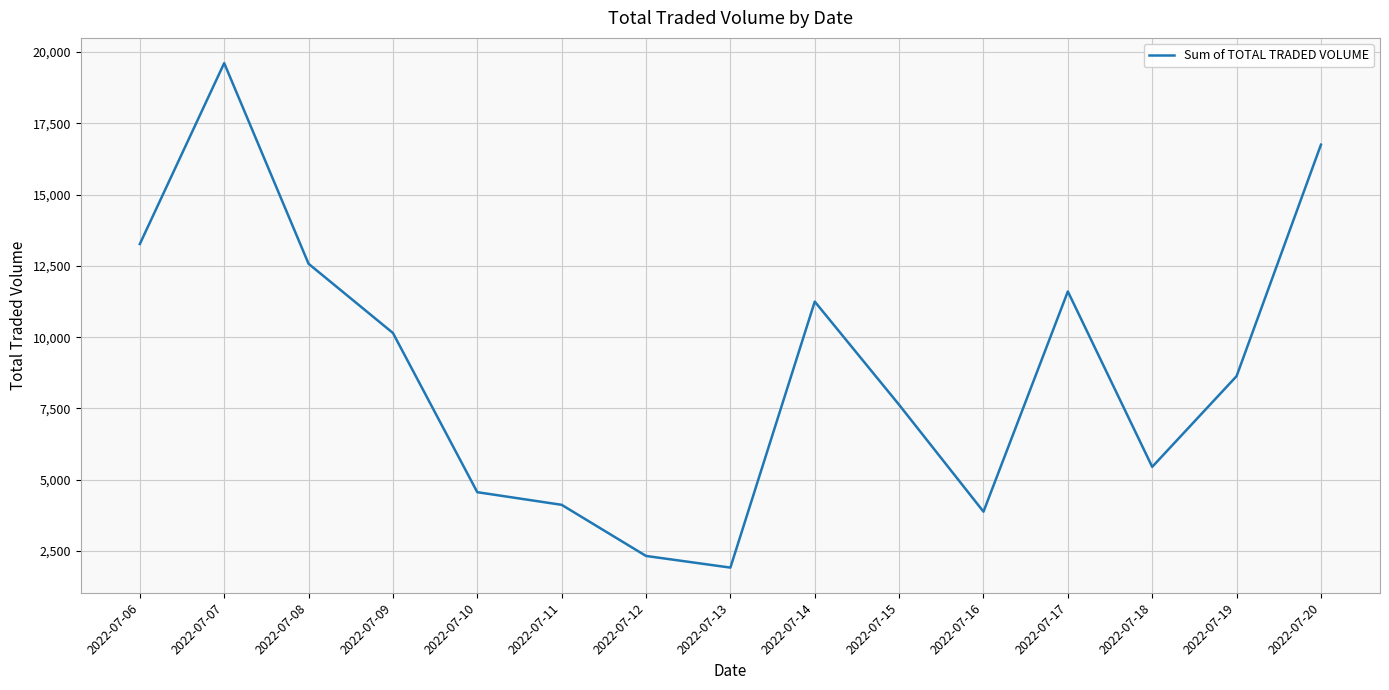

Which label corresponds to the largest value in the chart?

2022-07-07